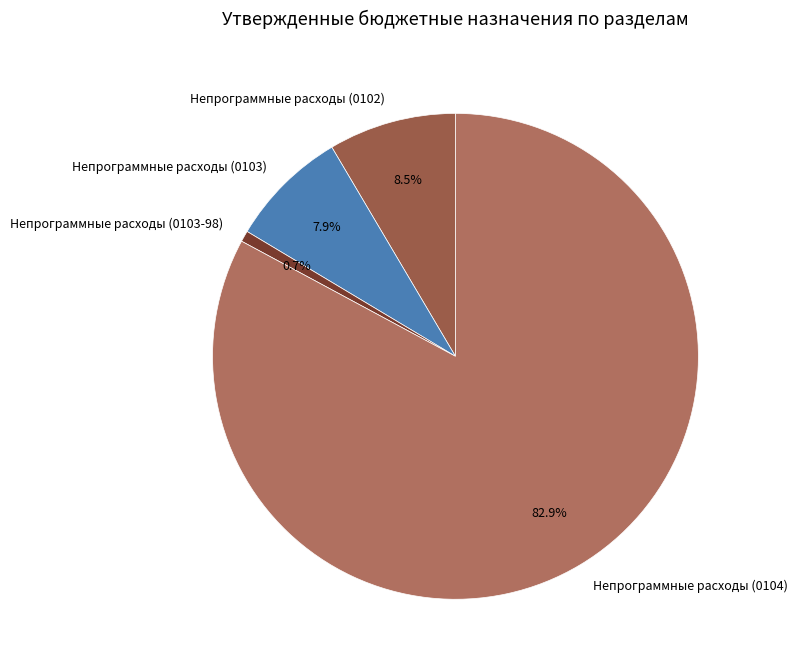

Rank the categories by value from highest to lowest.

Непрограммные расходы (0104), Непрограммные расходы (0102), Непрограммные расходы (0103), Непрограммные расходы (0103-98)